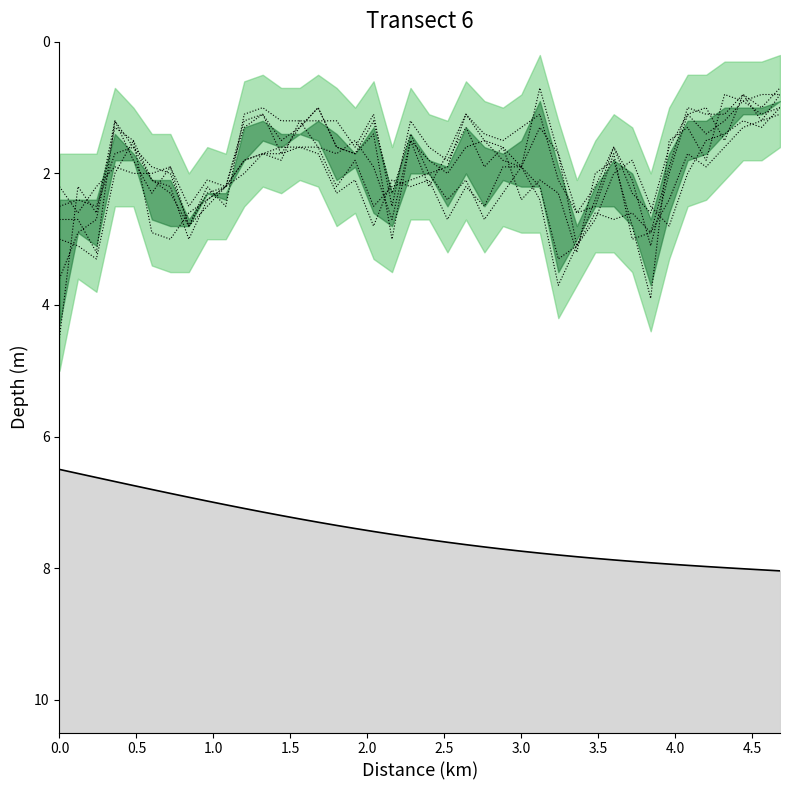

What is the minimum value shown in the chart?

0.7